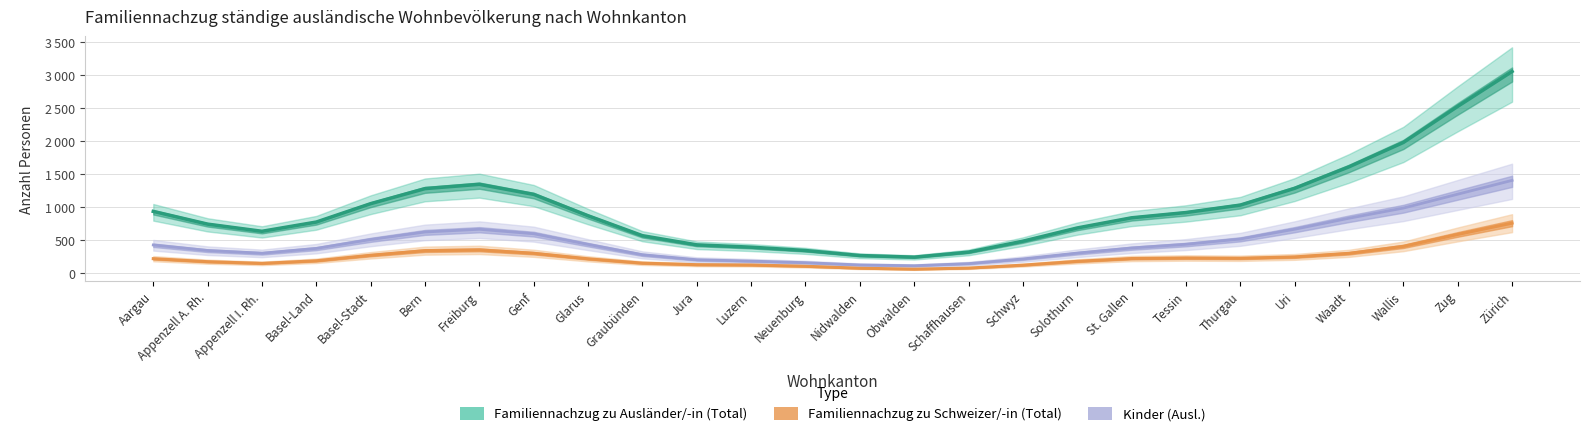

At which label does Kinder (CH) first exceed 2?

Aargau